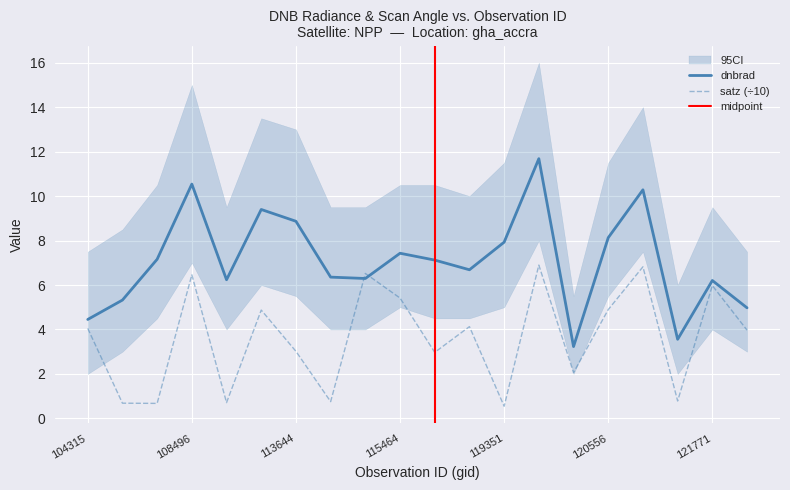

Which category has the lowest value in the dnbrad series?

120388